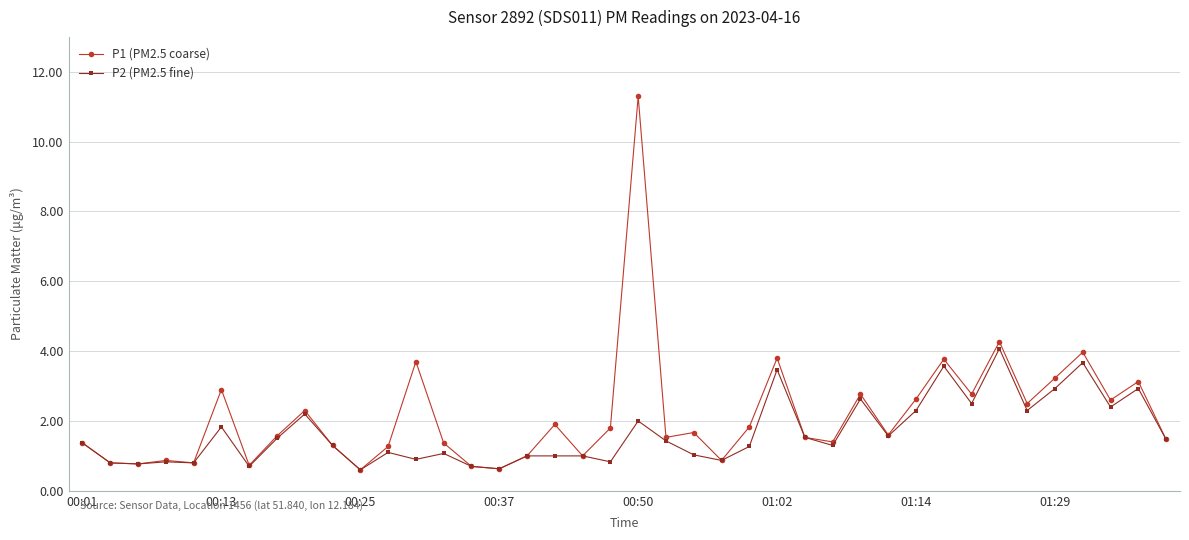

Which series has the widest spread of values?

P1 (PM2.5 coarse)